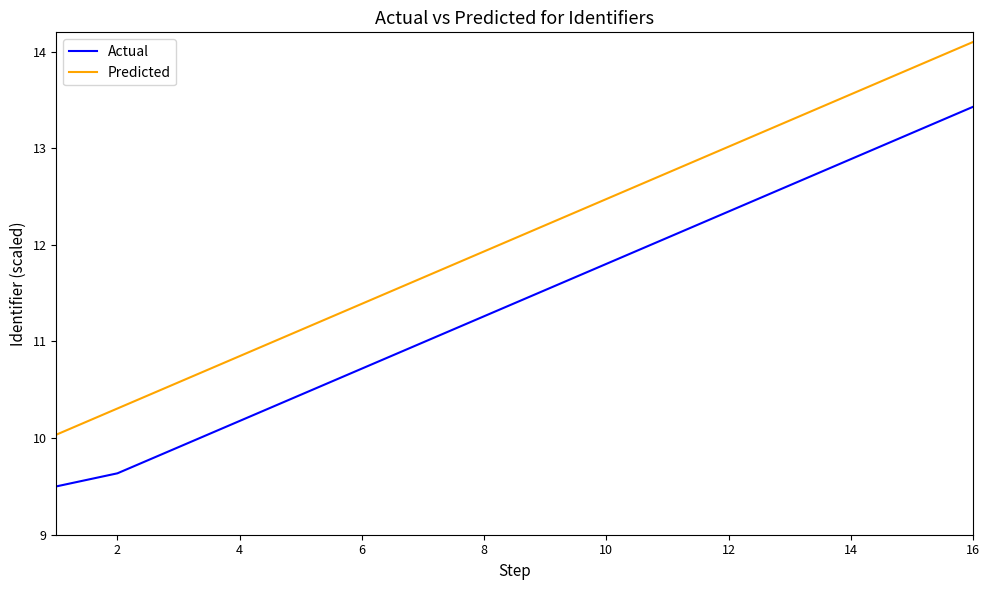

What is the highest value of the Actual series?

13.4